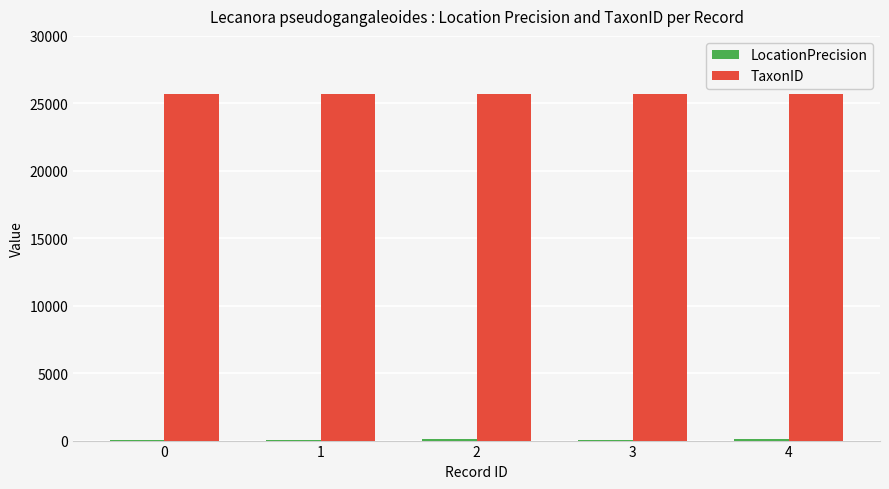

What is the maximum value shown in the chart?

25658